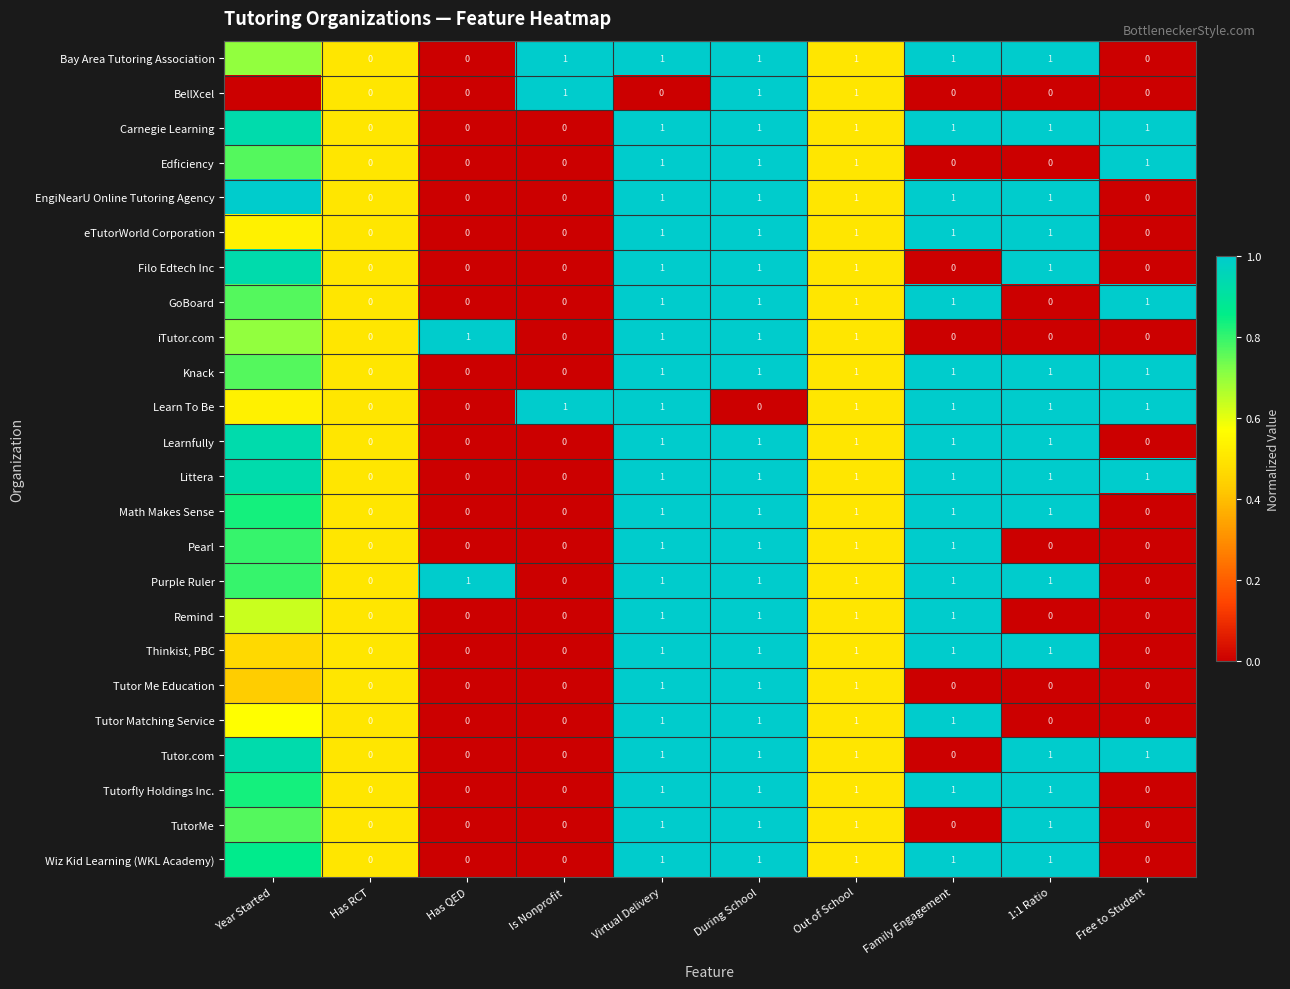

Which series changed the most between During School and Out of School?

Learn To Be